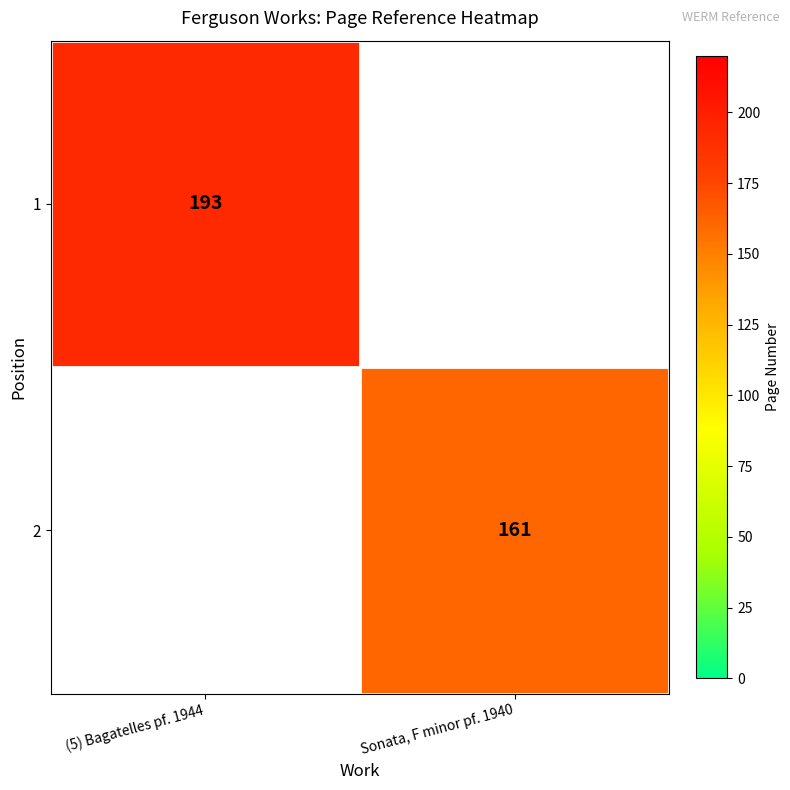

Count the number of categories in the chart.

2